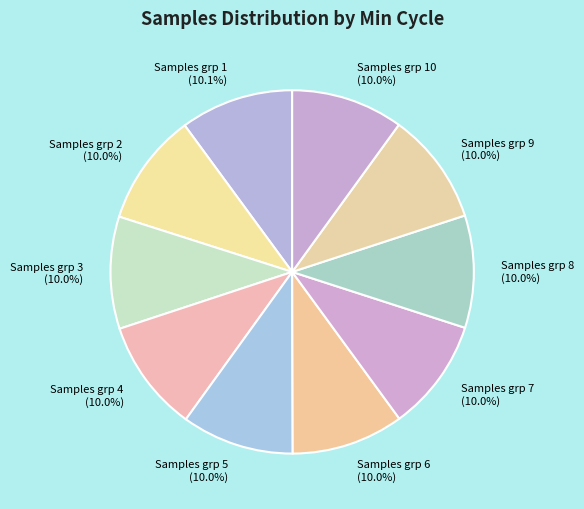

Is there any slice that represents more than half of the pie?

No